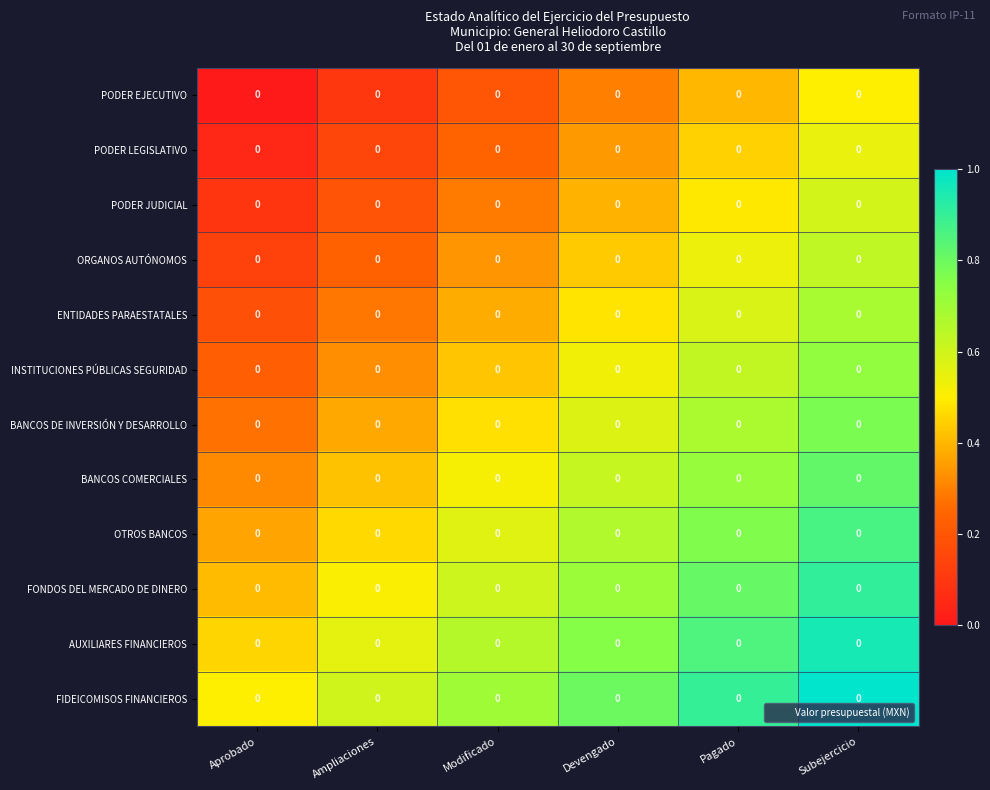

Rank the series by their maximum value, from lowest to highest.

PODER EJECUTIVO, PODER LEGISLATIVO, PODER JUDICIAL, ORGANOS AUTÓNOMOS, ENTIDADES PARAESTATALES, INSTITUCIONES PÚBLICAS SEGURIDAD, BANCOS DE INVERSIÓN Y DESARROLLO, BANCOS COMERCIALES, OTROS BANCOS, FONDOS DEL MERCADO DE DINERO, AUXILIARES FINANCIEROS, FIDEICOMISOS FINANCIEROS